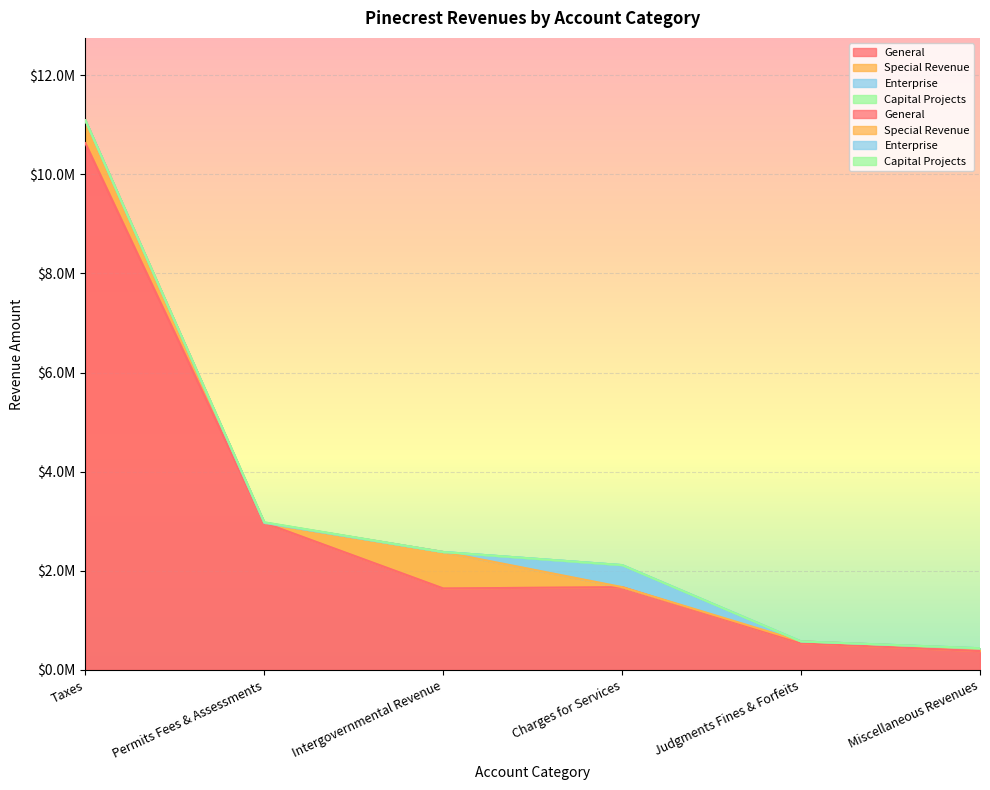

True or false: Account Total and General intersect in this chart.

False